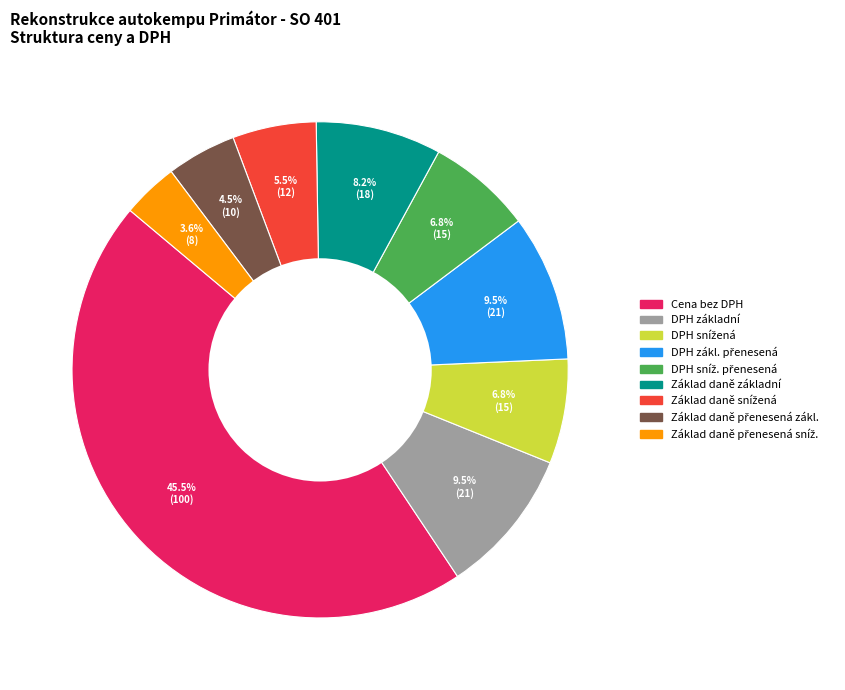

Is there a majority slice in this chart?

No